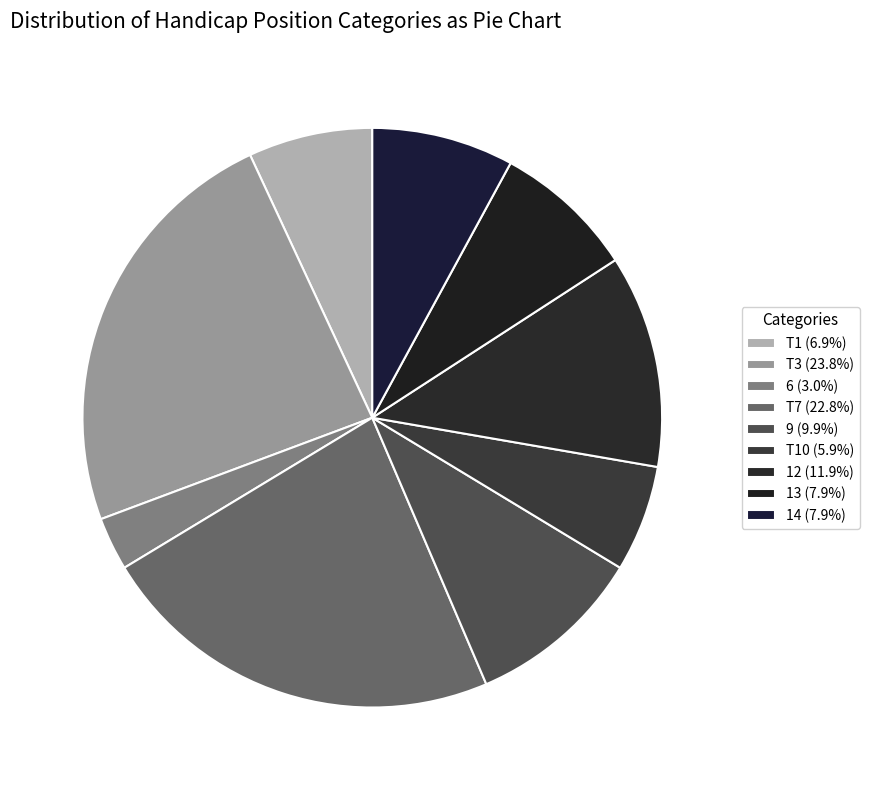

How many slices are in this pie chart?

9